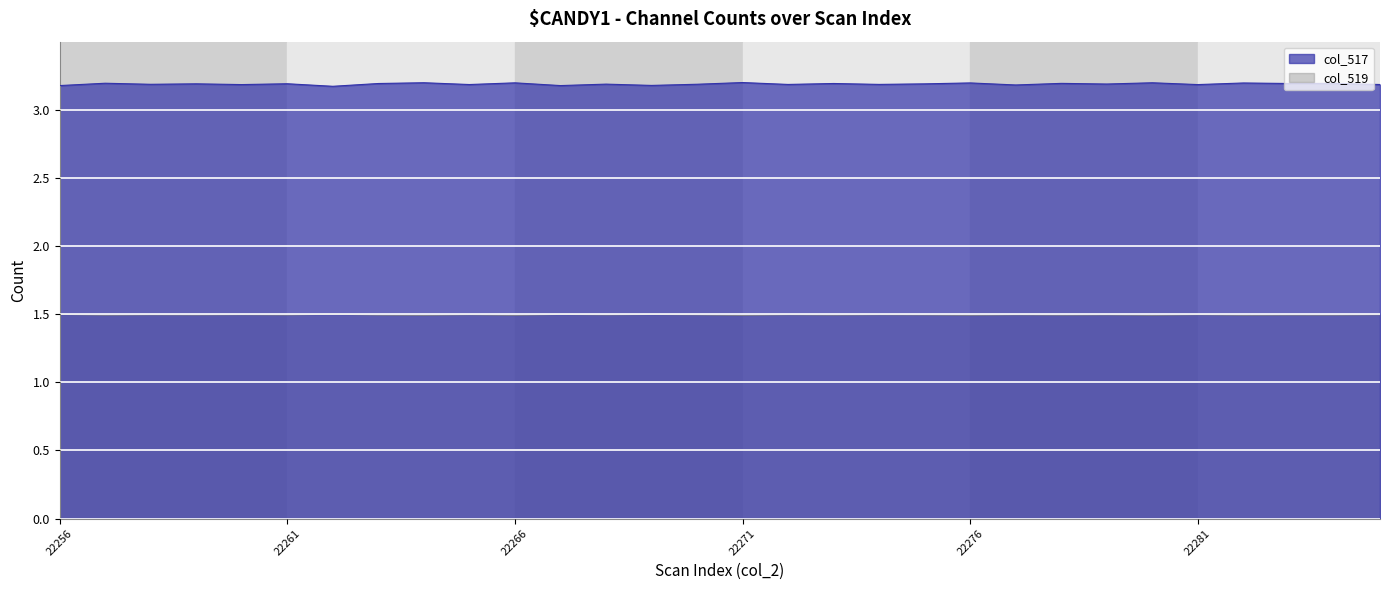

At which category does col_519 reach its first local valley?

22257